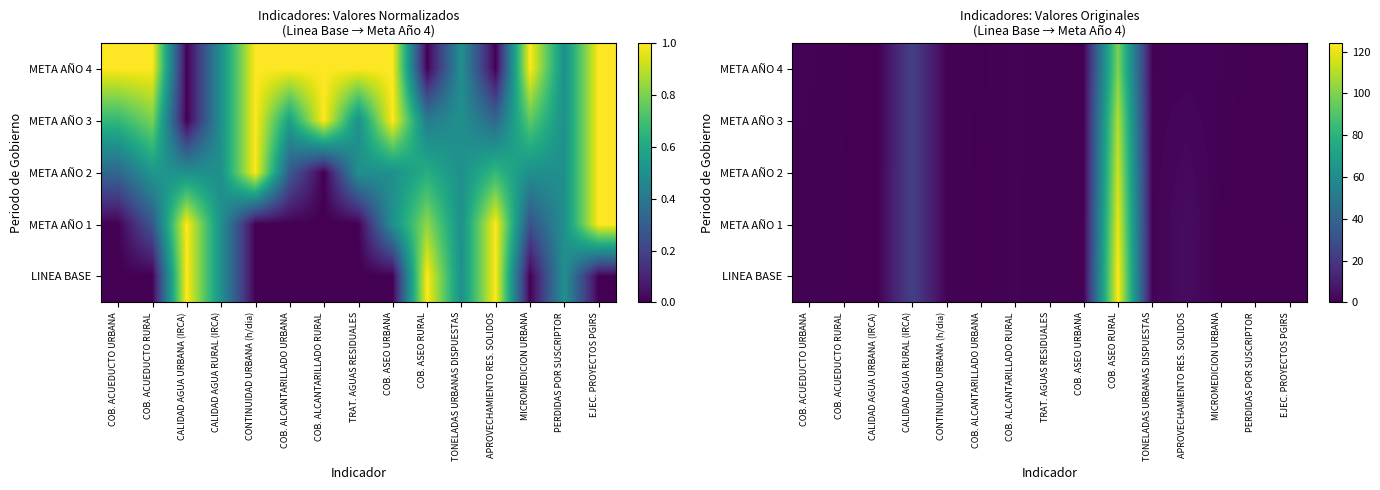

What is the difference between the LINEA BASE values at COB. ACUEDUCTO URBANA and APROVECHAMIENTO RES. SOLIDOS?

3.0